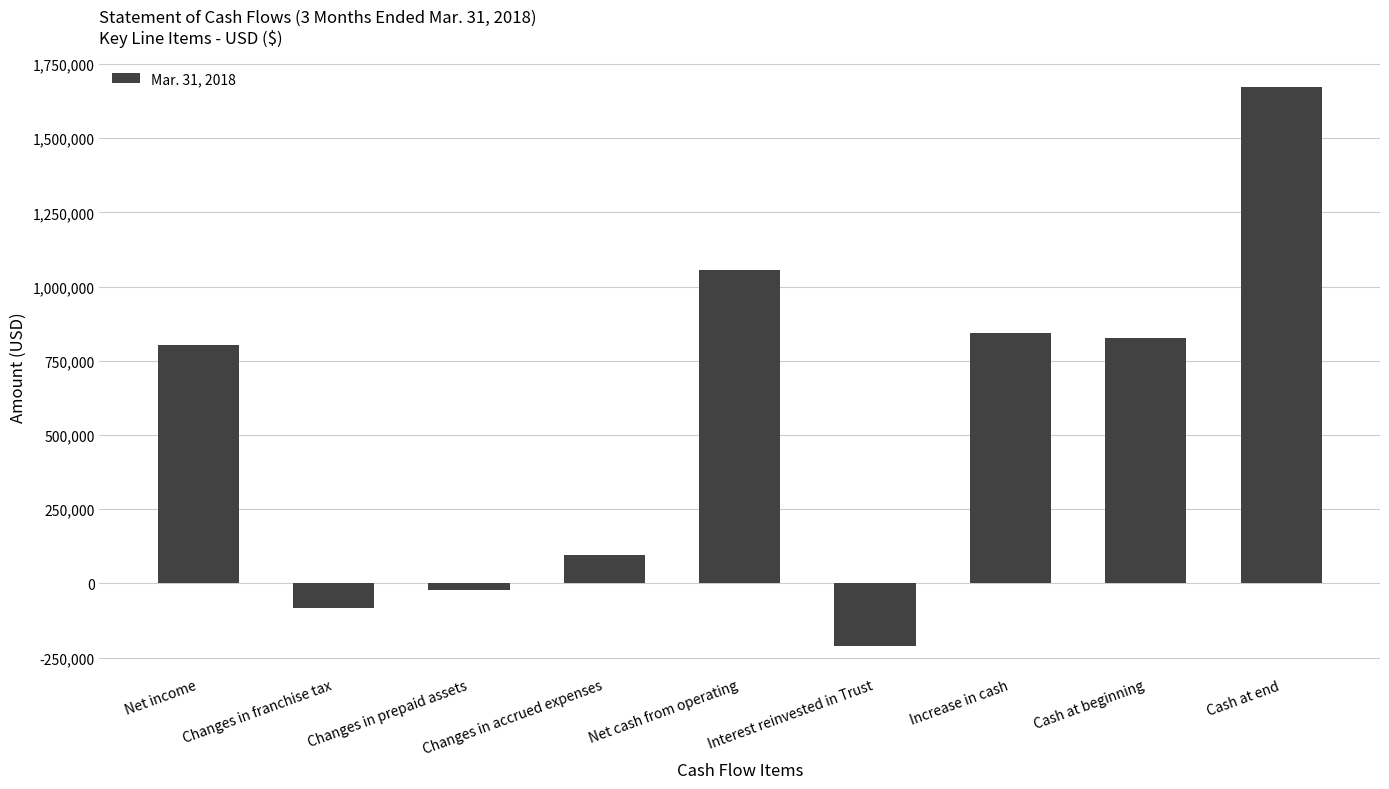

Where is the data nearest to the value 730817?

Net income